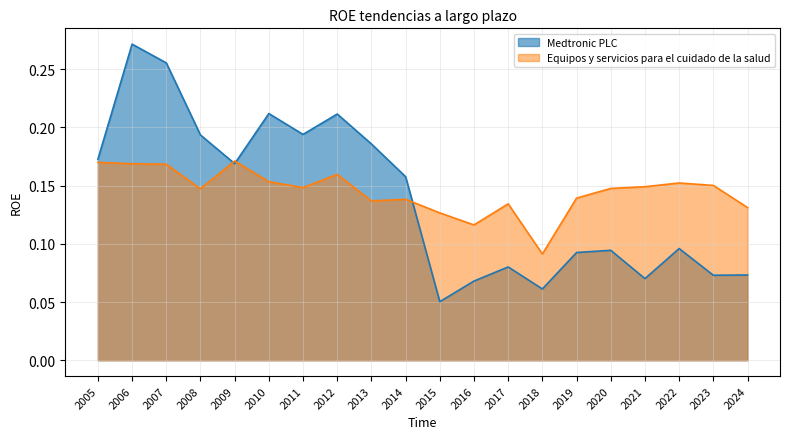

In Medtronic PLC, how many points are lower than both neighbors (excluding endpoints)?

6